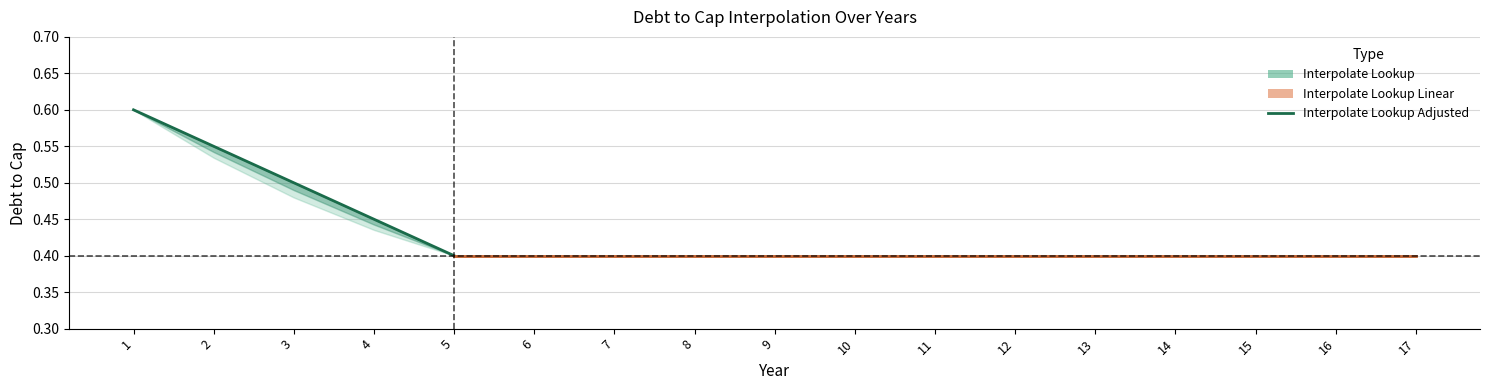

At which label is the value closest to 0?

5